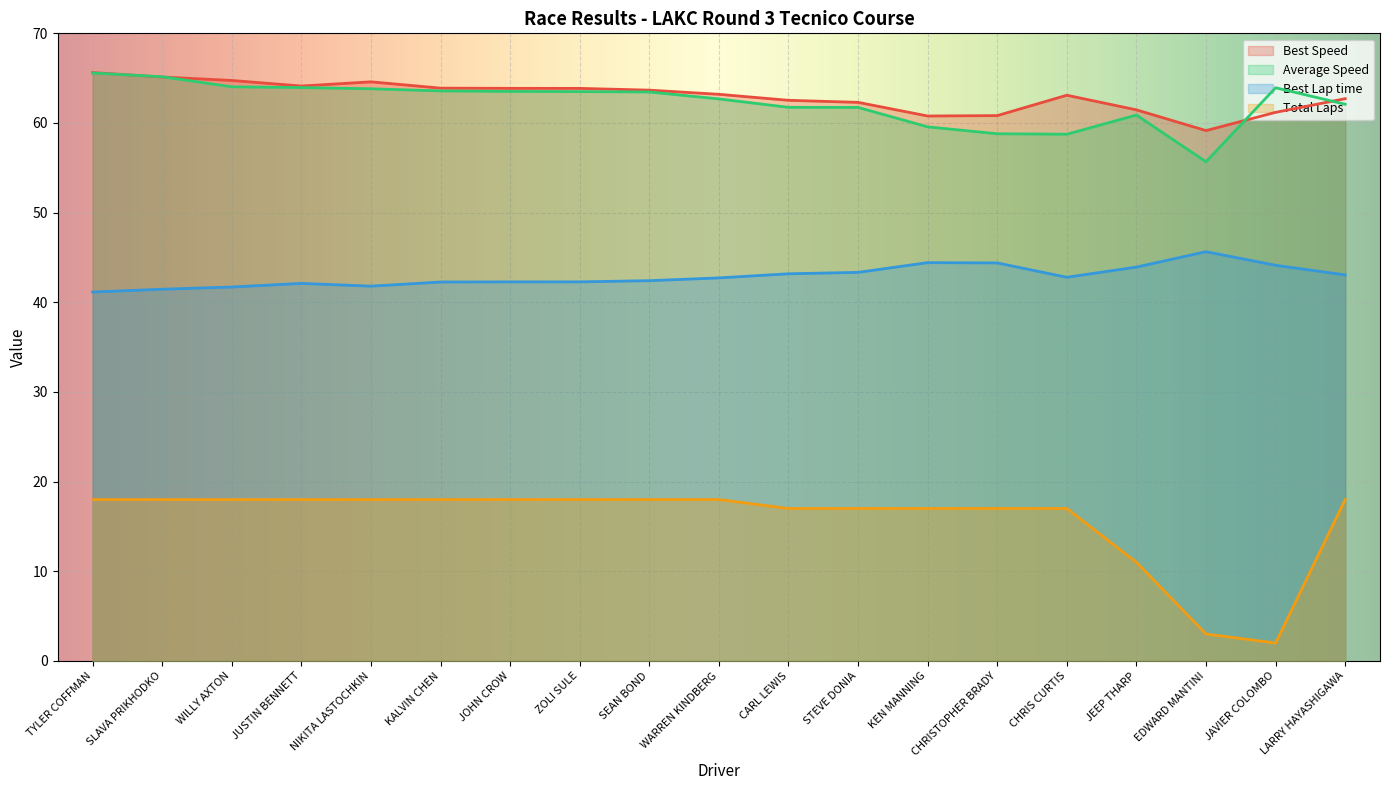

In Best Speed, how many points are higher than both neighbors (excluding endpoints)?

2